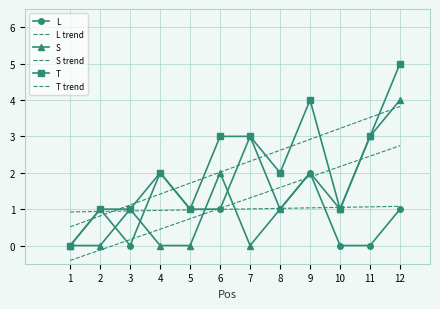

Is the value of T at 3 greater than the value of S at 7?

Yes